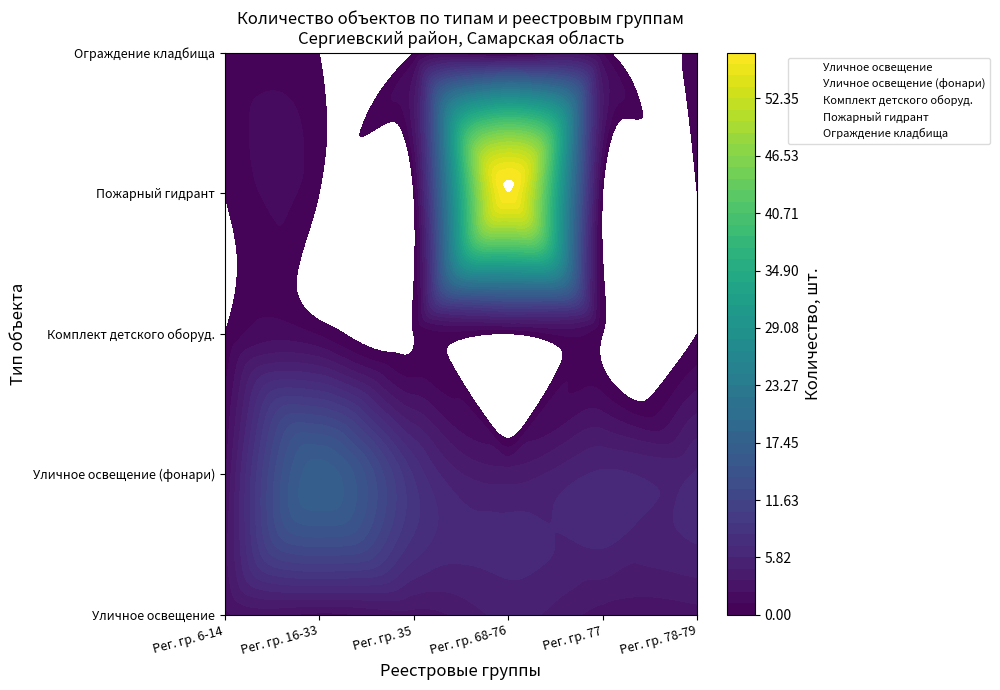

At which category is the sum across all series the highest?

Рег. гр. 6-14